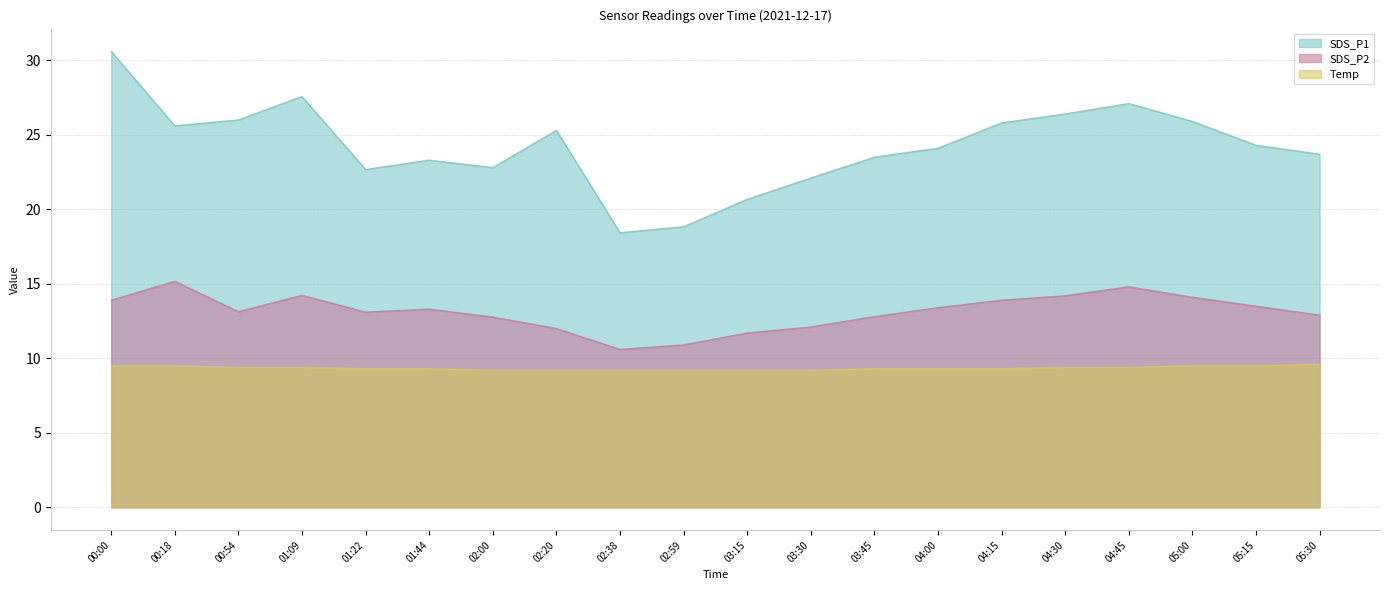

How many distinct data groups are displayed?

3